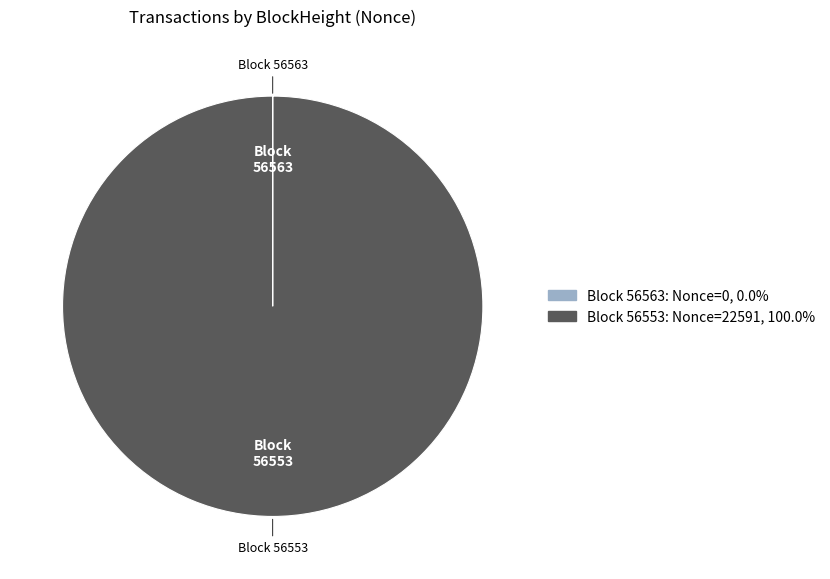

Is there a majority slice in this chart?

Yes